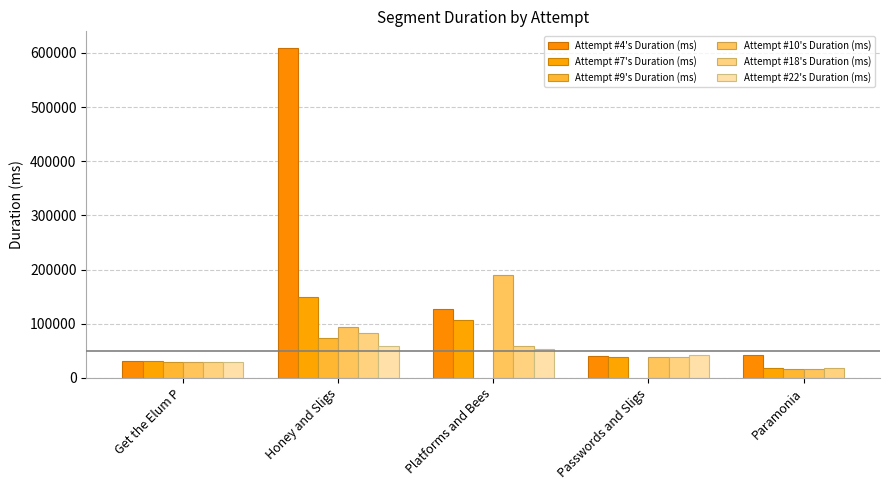

Which series has the widest spread of values?

Attempt #4's Duration (ms)